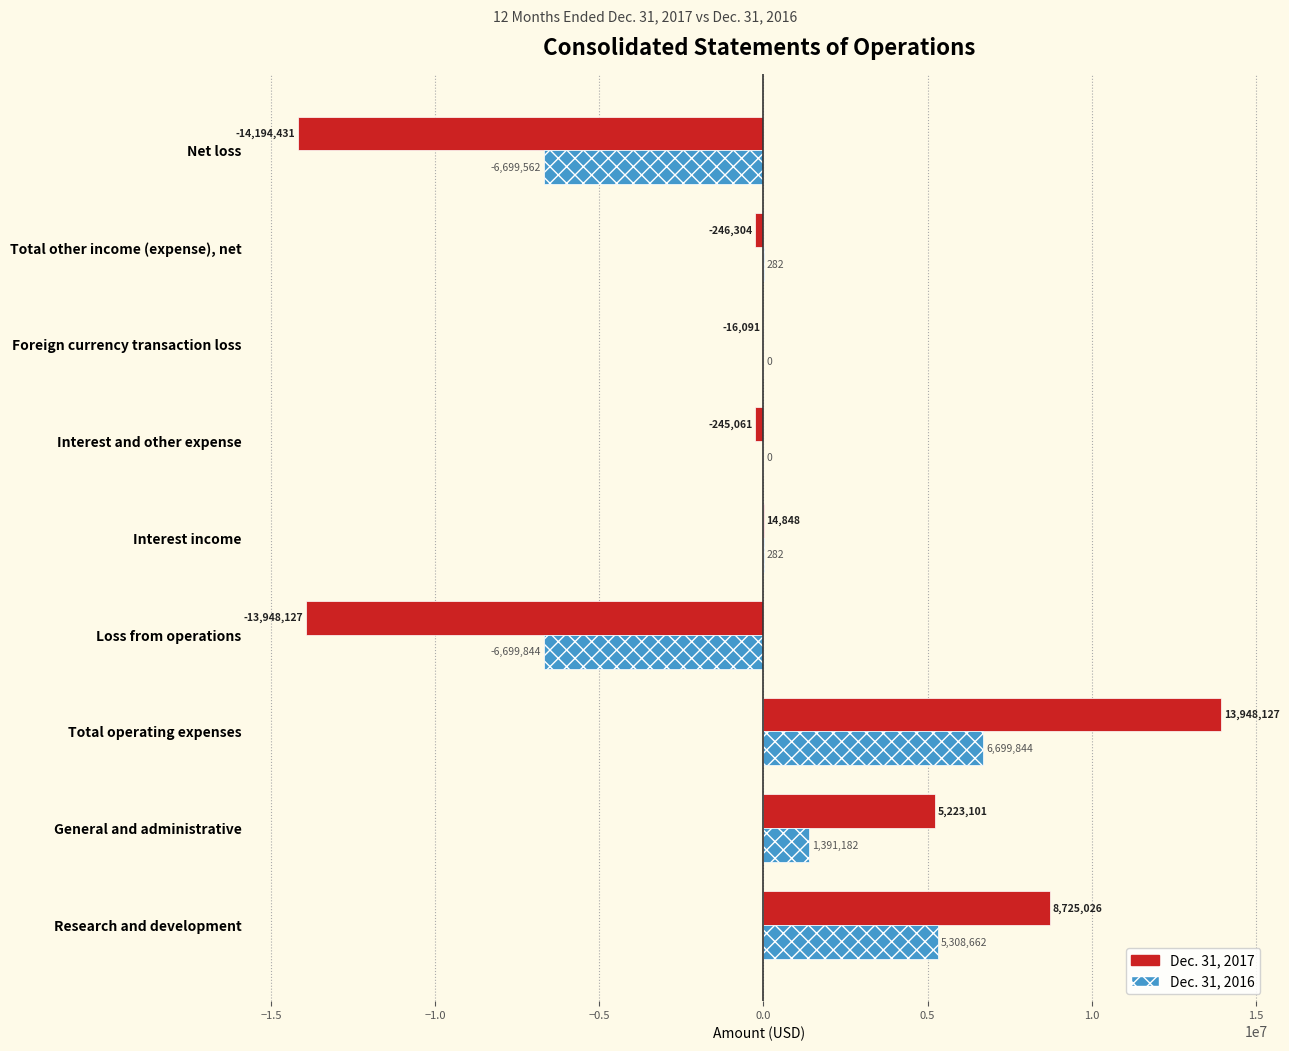

At which category is the sum across all series the highest?

Total operating expenses